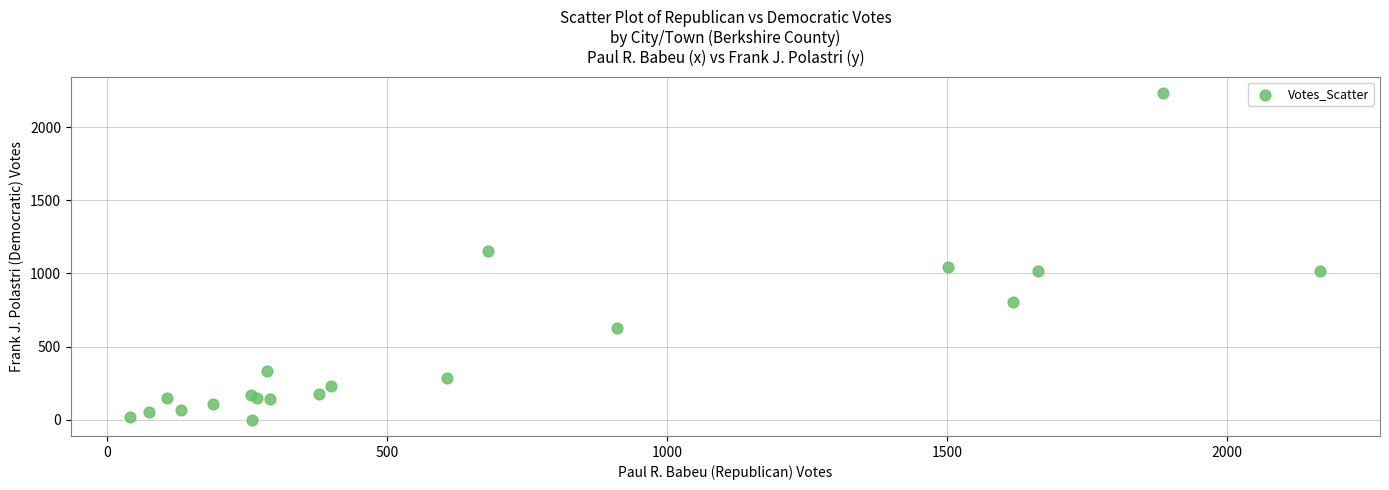

What Y value in the scatter plot is closest to 1117?

1157